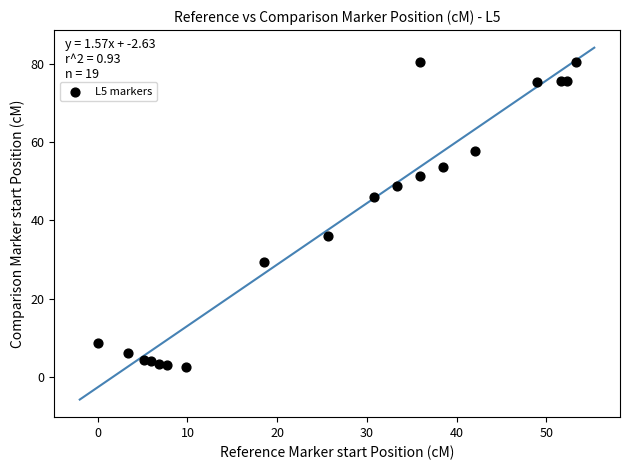

What is the range of X values (max minus min)?

53.3